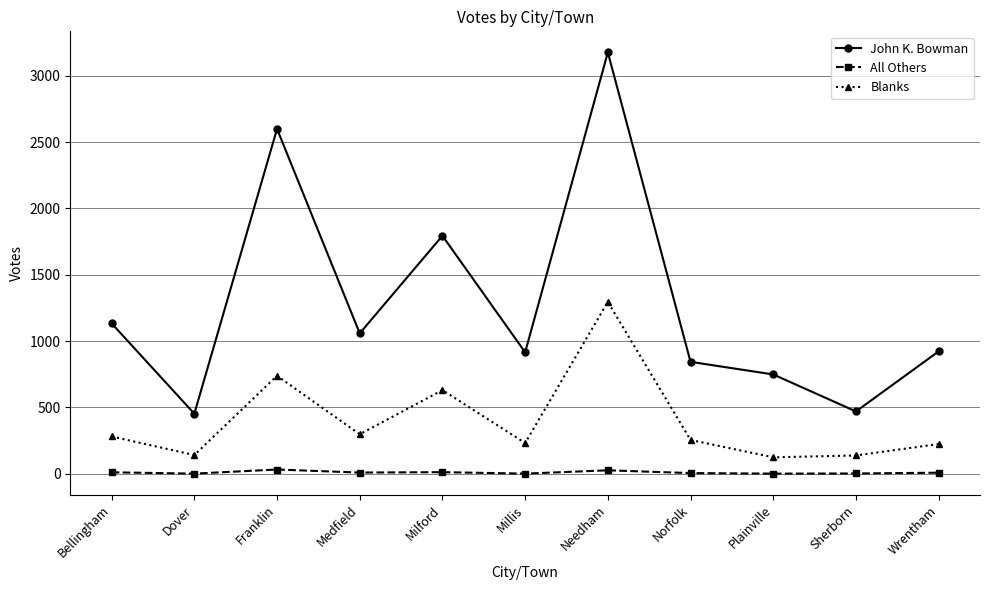

Rank the series by their average value, from highest to lowest.

John K. Bowman, Blanks, All Others